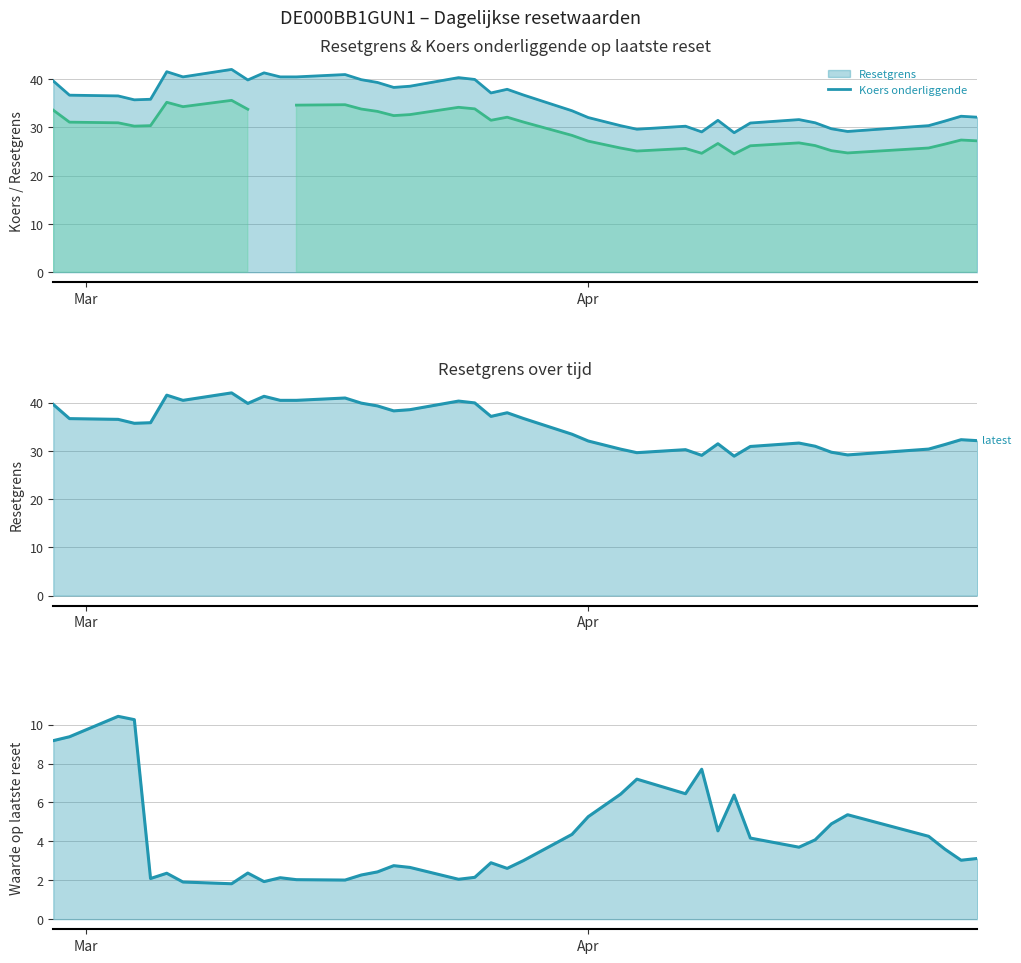

True or false: Koers onderliggende op laatste reset line and Waarde op laatste reset cross at least once.

False